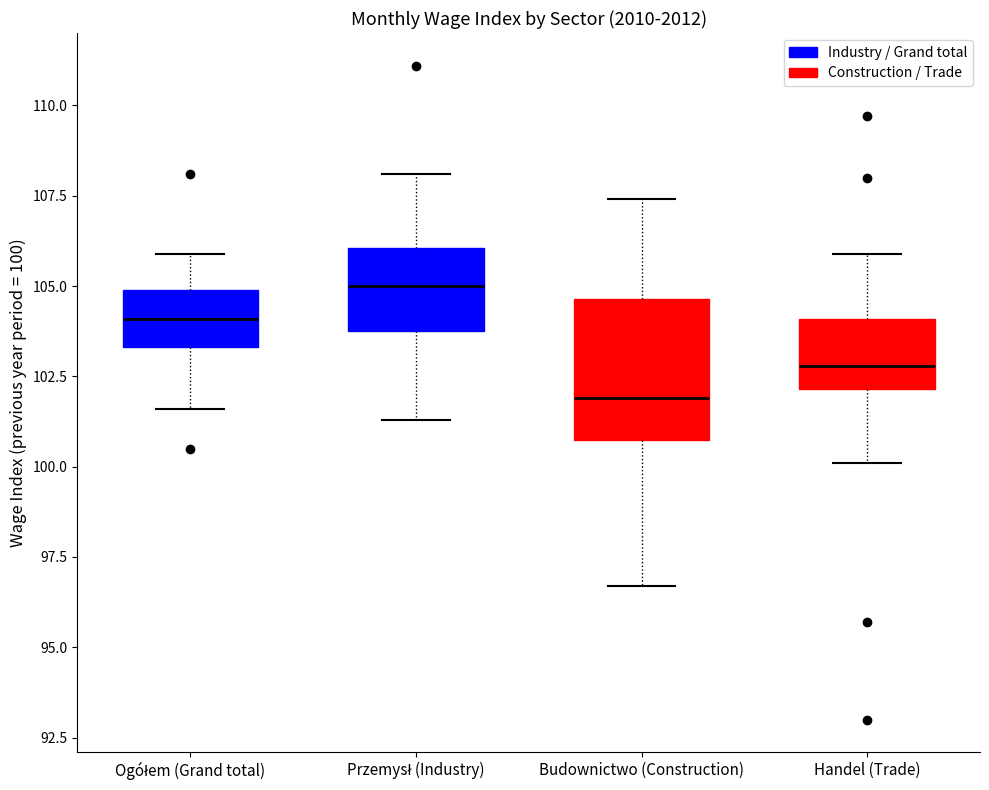

Which box's median line is the lowest?

Budownictwo (Construction)